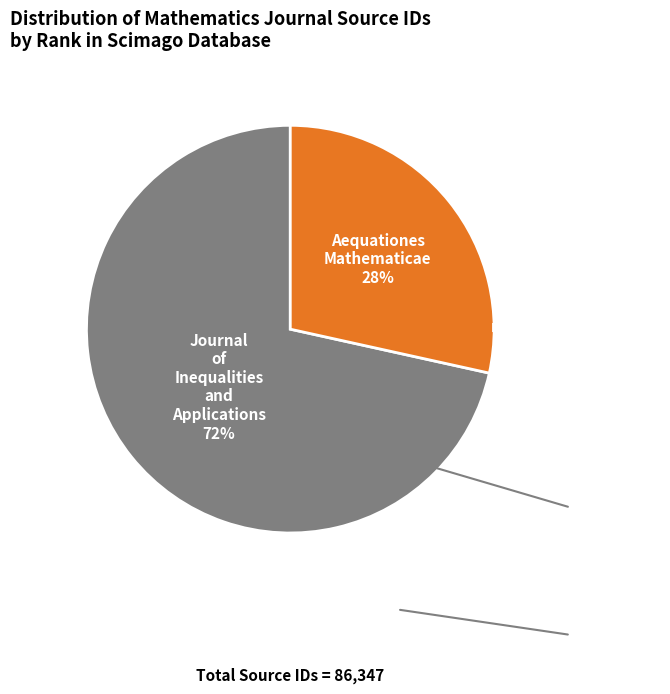

Does any single category account for the majority?

Yes